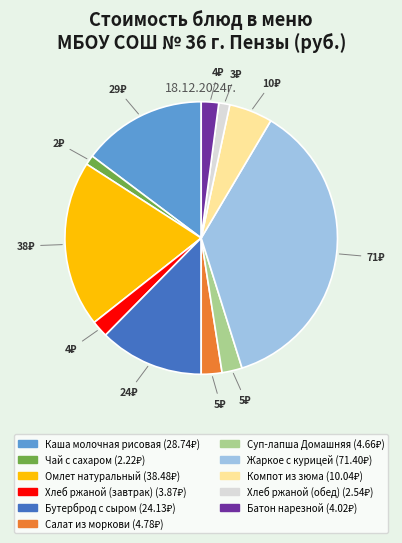

What is the largest slice in the pie chart?

Жаркое с курицей